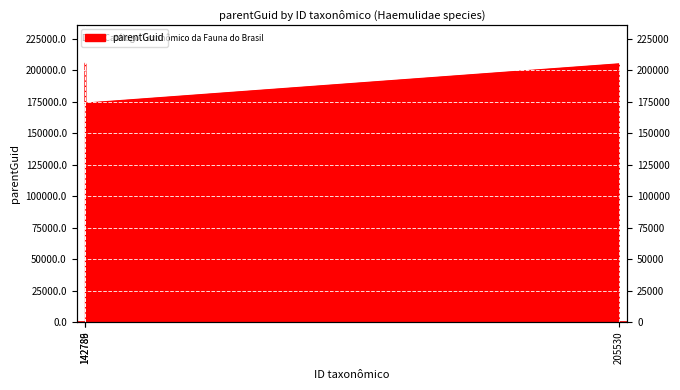

What is the difference between the maximum and minimum values?

31602